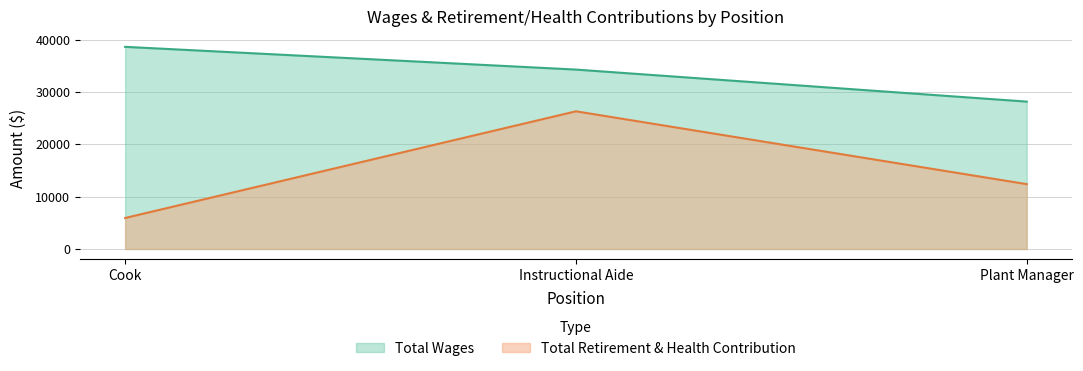

At which category is the sum across all series the highest?

Instructional Aide